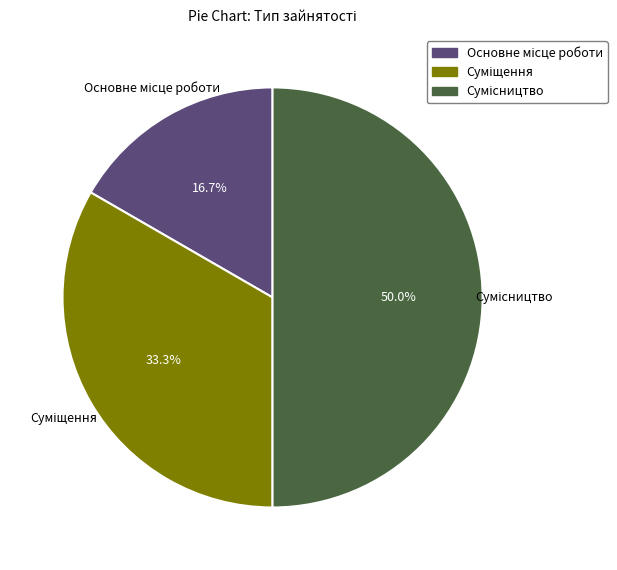

How many segments does this pie chart have?

3